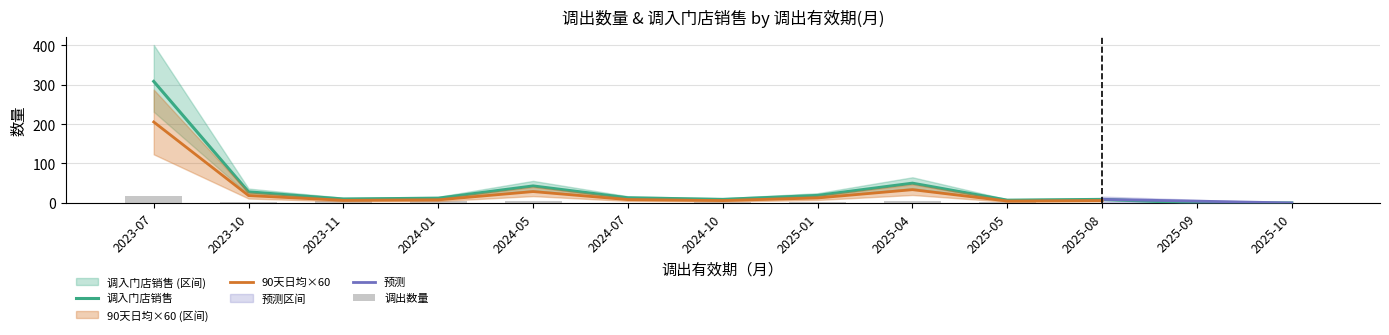

What is the sum of all 调出数量 values?

51